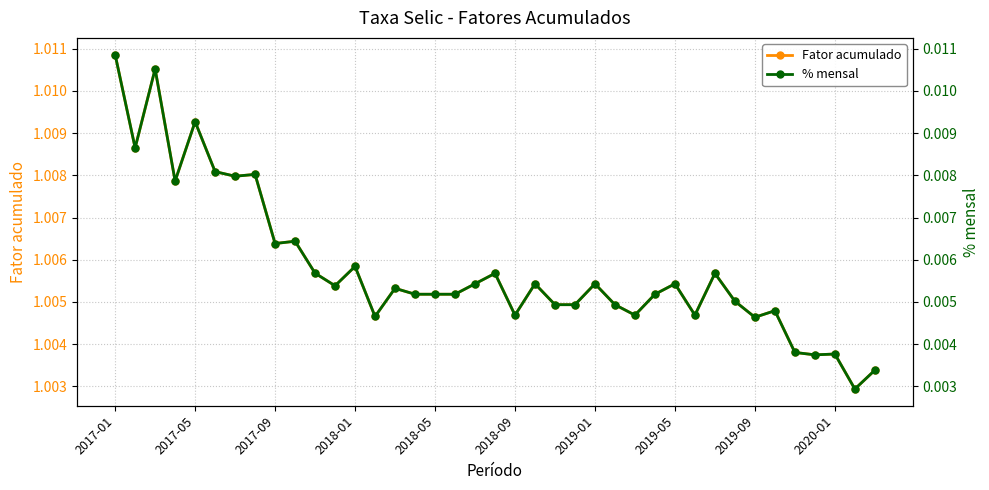

True or false: Fator acumulado and % mensal intersect in this chart.

False